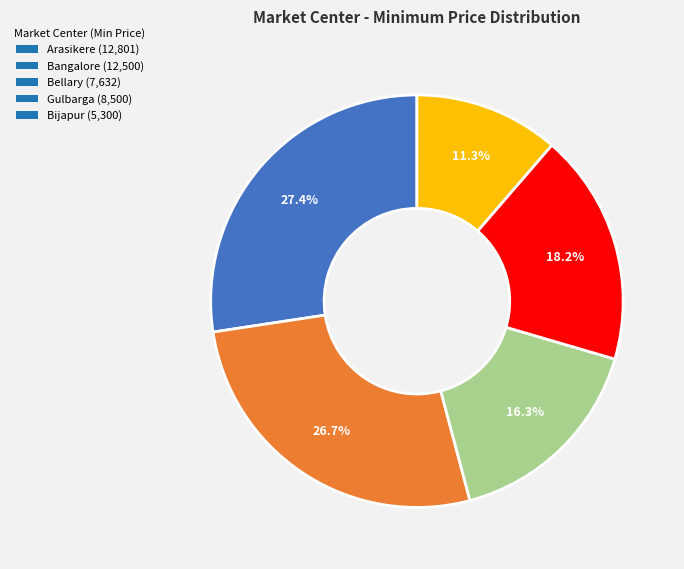

To the nearest percent, what percentage of the pie is Bangalore?

27%